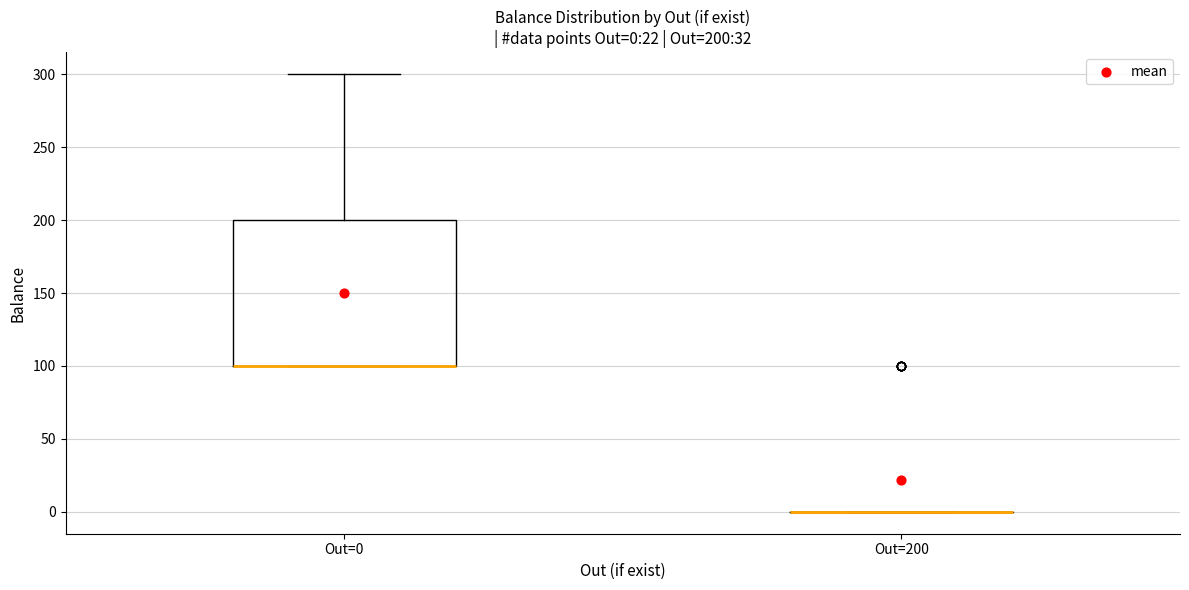

Comparing the boxes themselves (not the whiskers), which one is the tallest?

Out=0